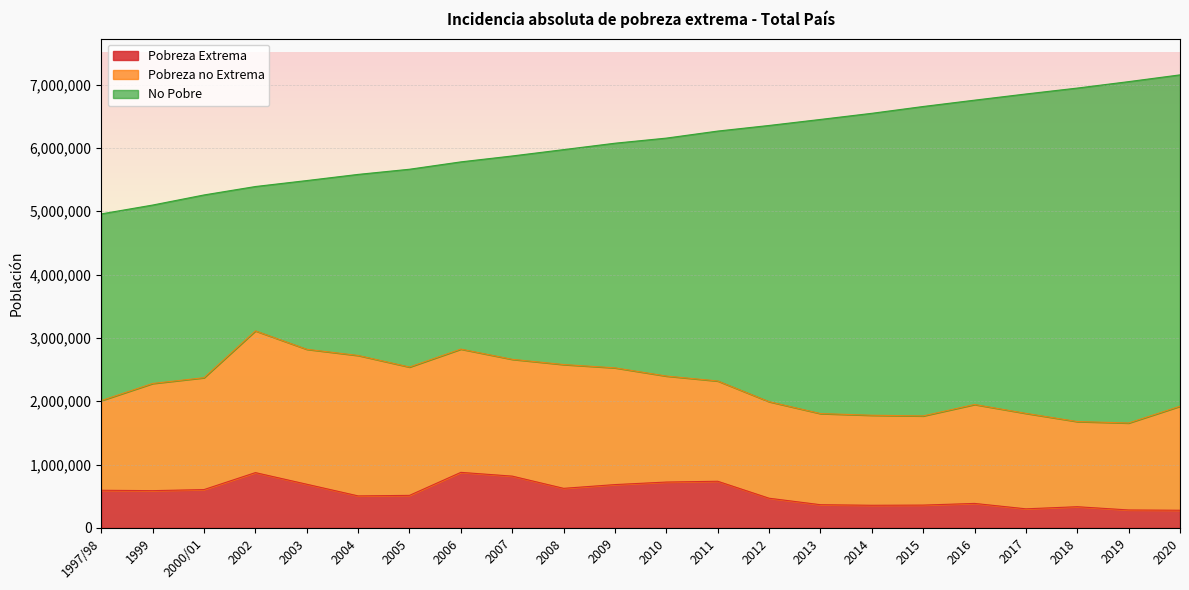

True or false: No Pobre and Pobreza no Extrema intersect in this chart.

False